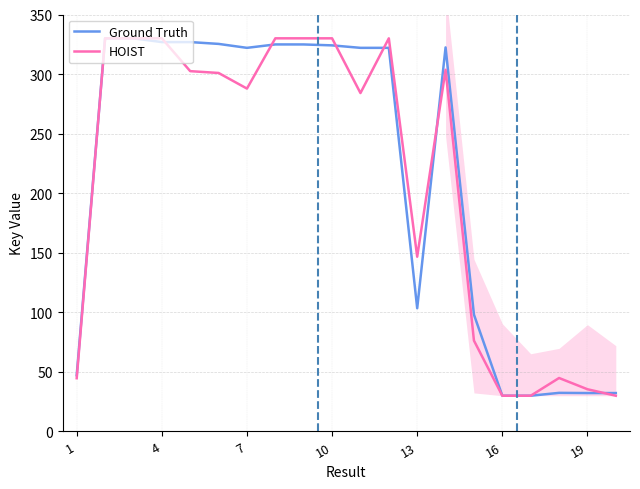

At how many categories does at least one series exceed 54?

14